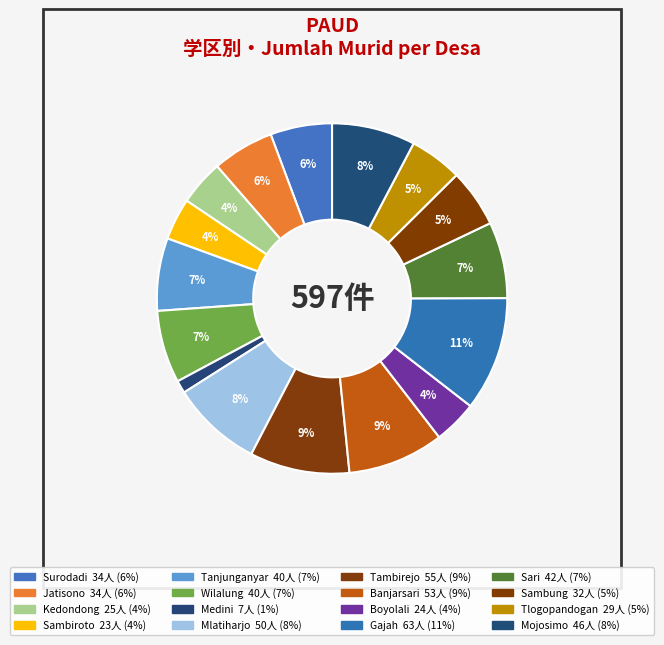

How many slices are in this pie chart?

16